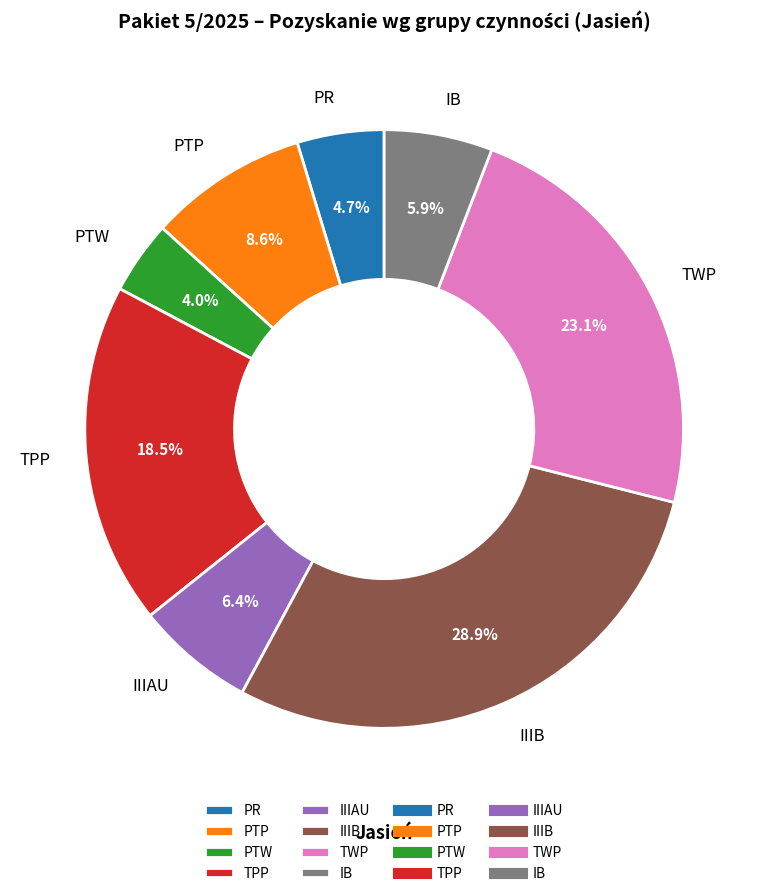

How many segments does this pie chart have?

8